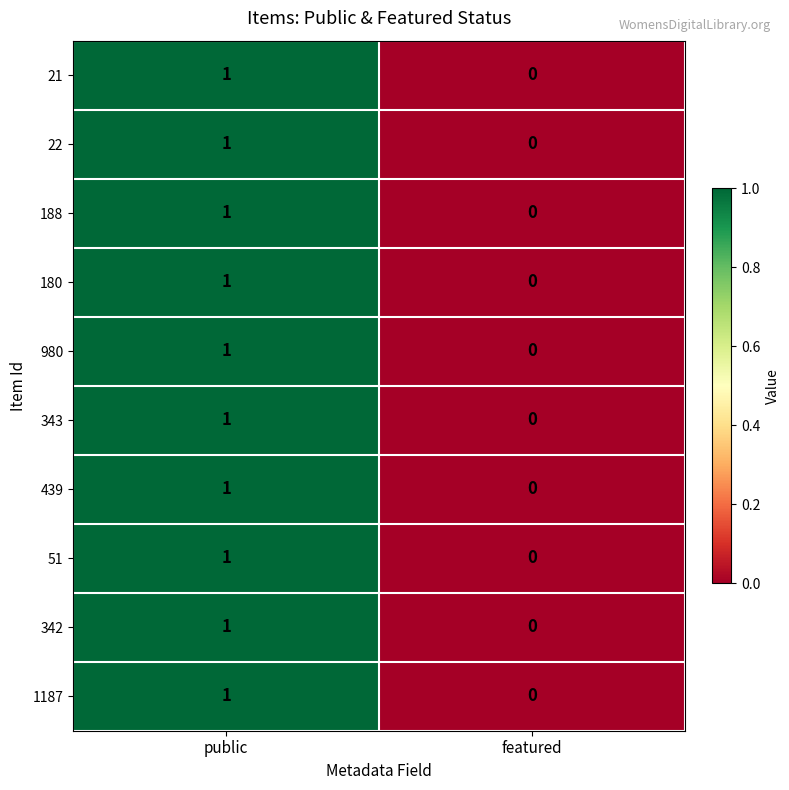

Where is 51 nearest to the value 0?

featured